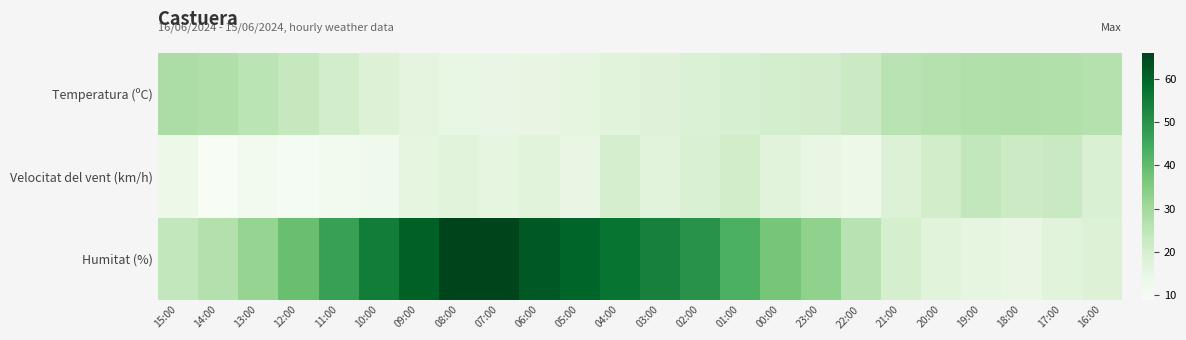

Which label corresponds to the largest value in the chart?

08:00